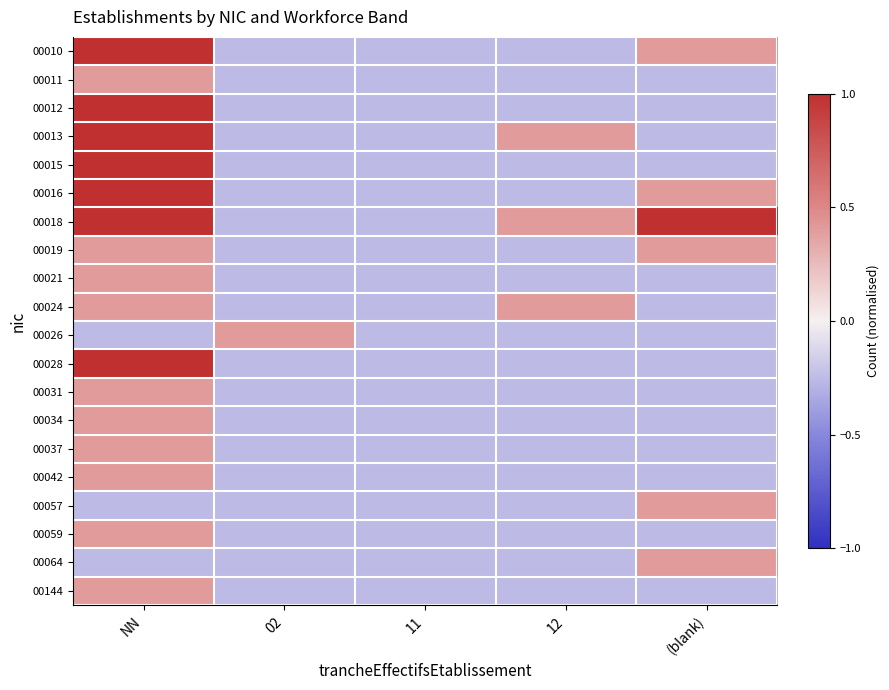

Count the number of data series in this chart.

20